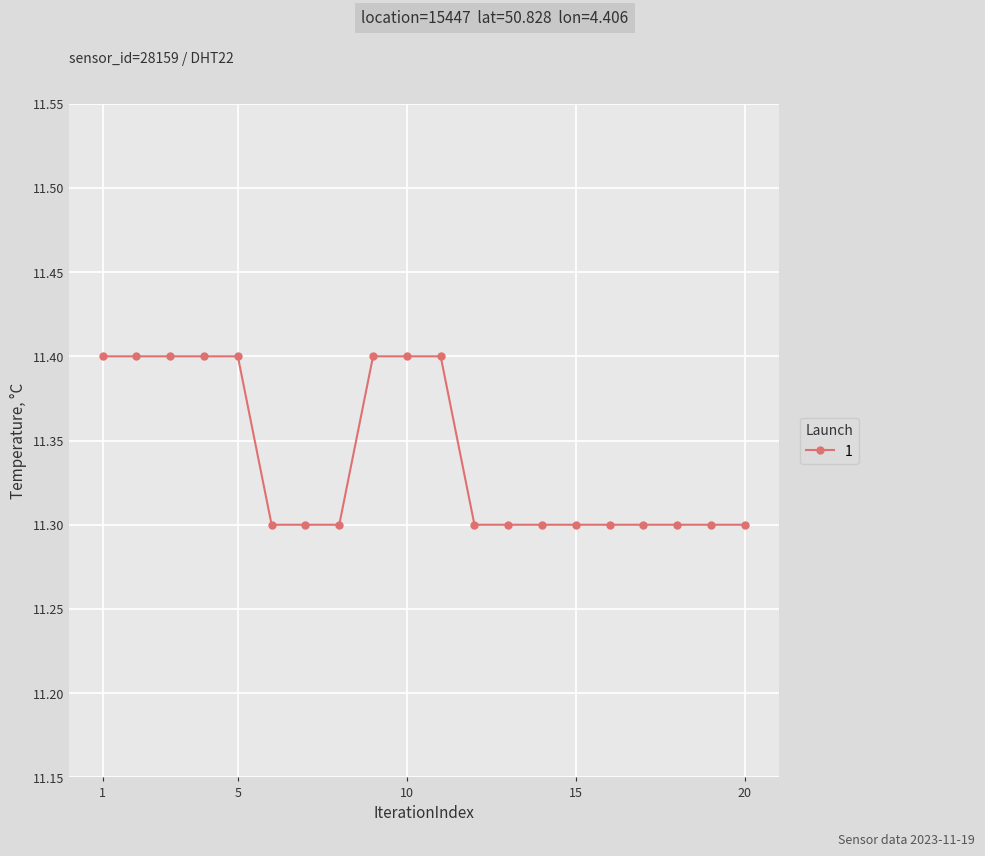

Count the values in the range 11 to 12.

20